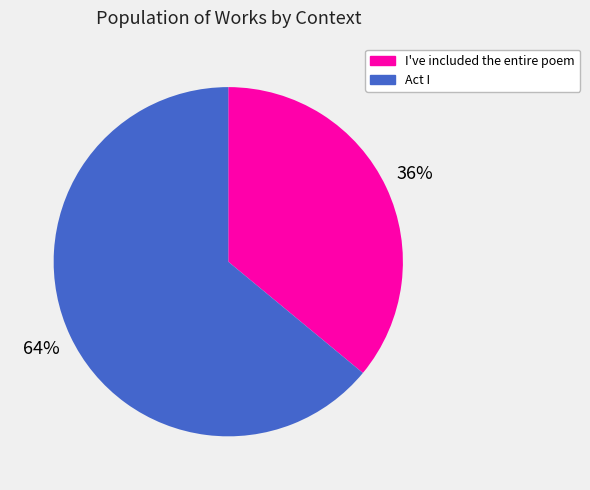

Count the number of slices in the pie.

2